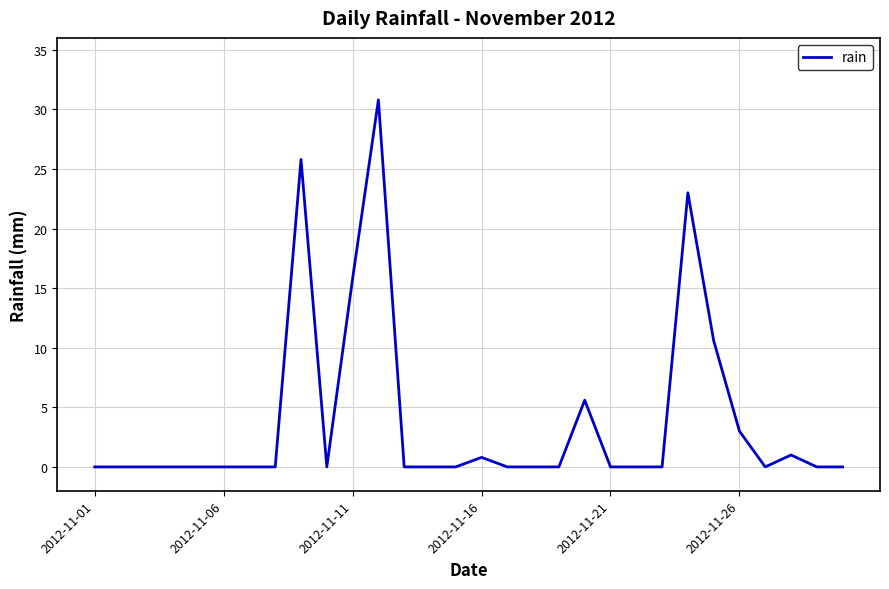

What is the difference between the maximum and minimum values?

30.8